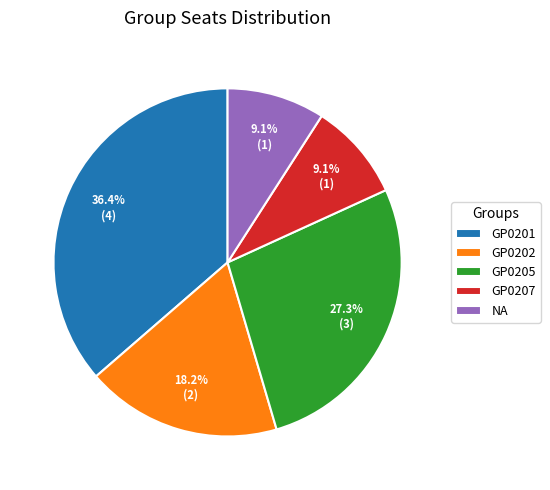

How many slices are in this pie chart?

5